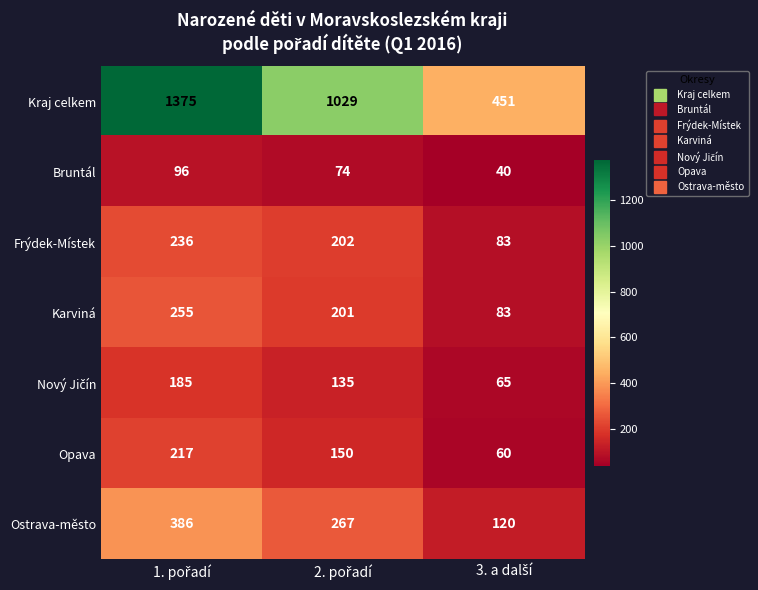

What is the maximum value for Bruntál?

96